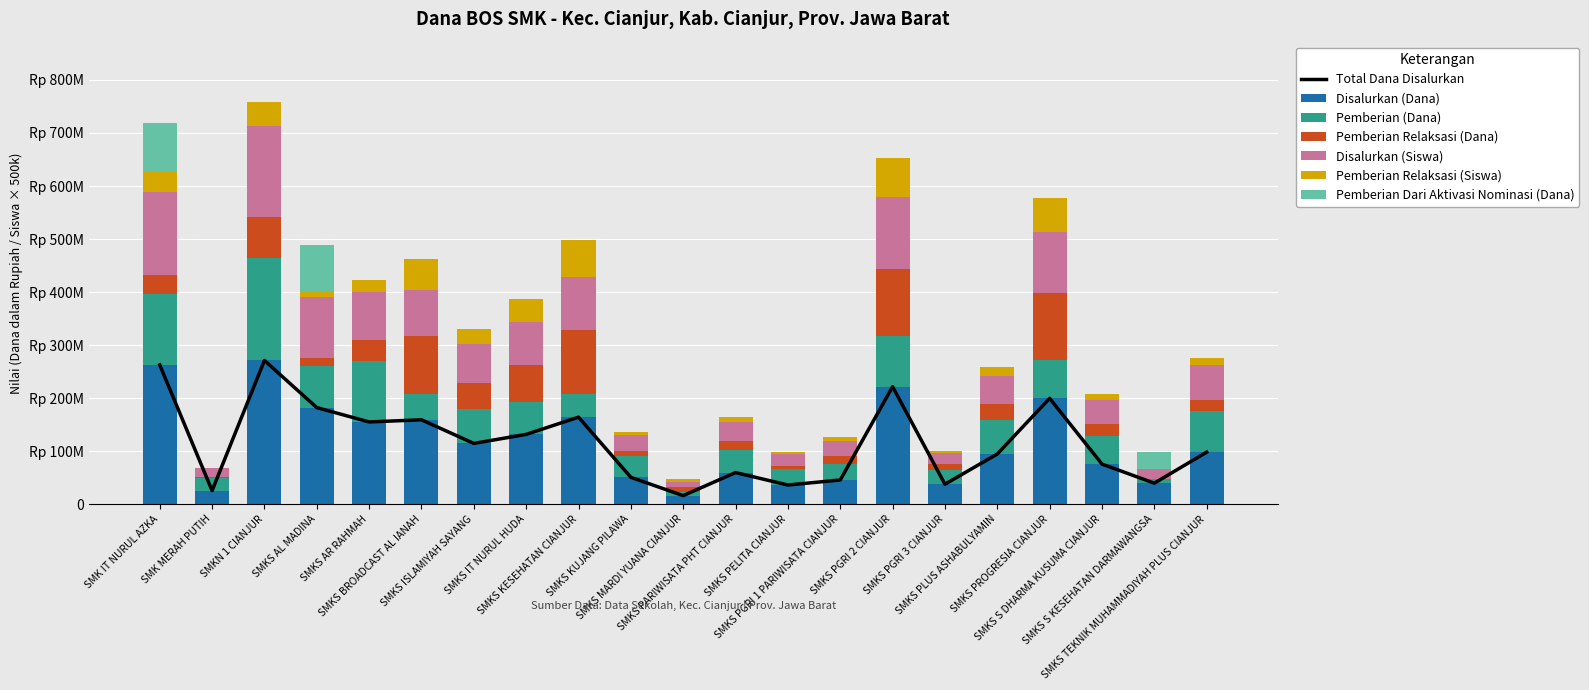

List the series in order of their peak value, lowest first.

Pemberian Relaksasi (Siswa), Pemberian Dari Aktivasi Nominasi (Dana), Pemberian Relaksasi (Dana), Disalurkan (Siswa), Pemberian (Dana), Disalurkan (Dana)